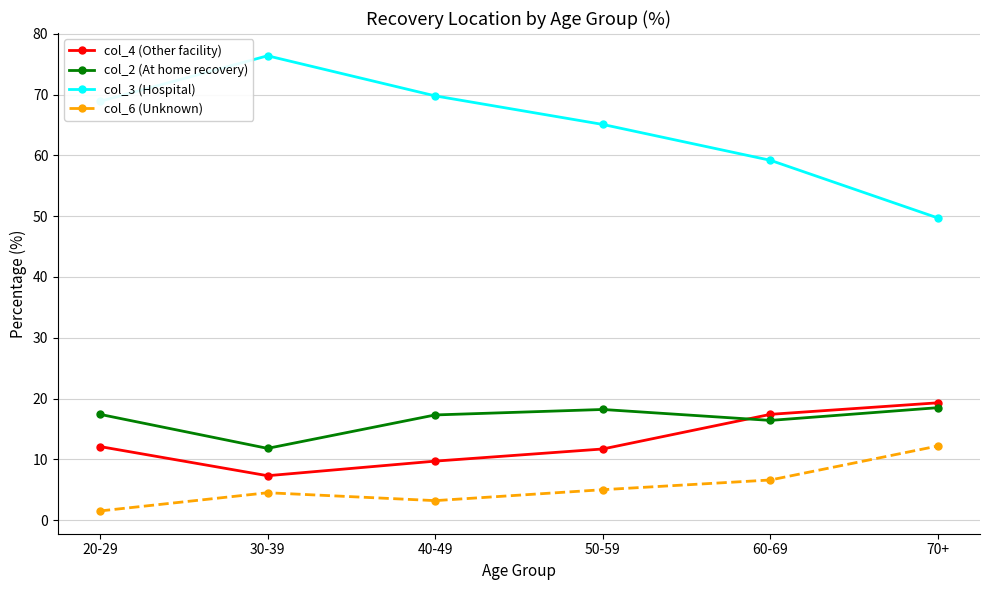

What is the difference between the second highest and second lowest values in the col_4 (Other facility) series?

7.7